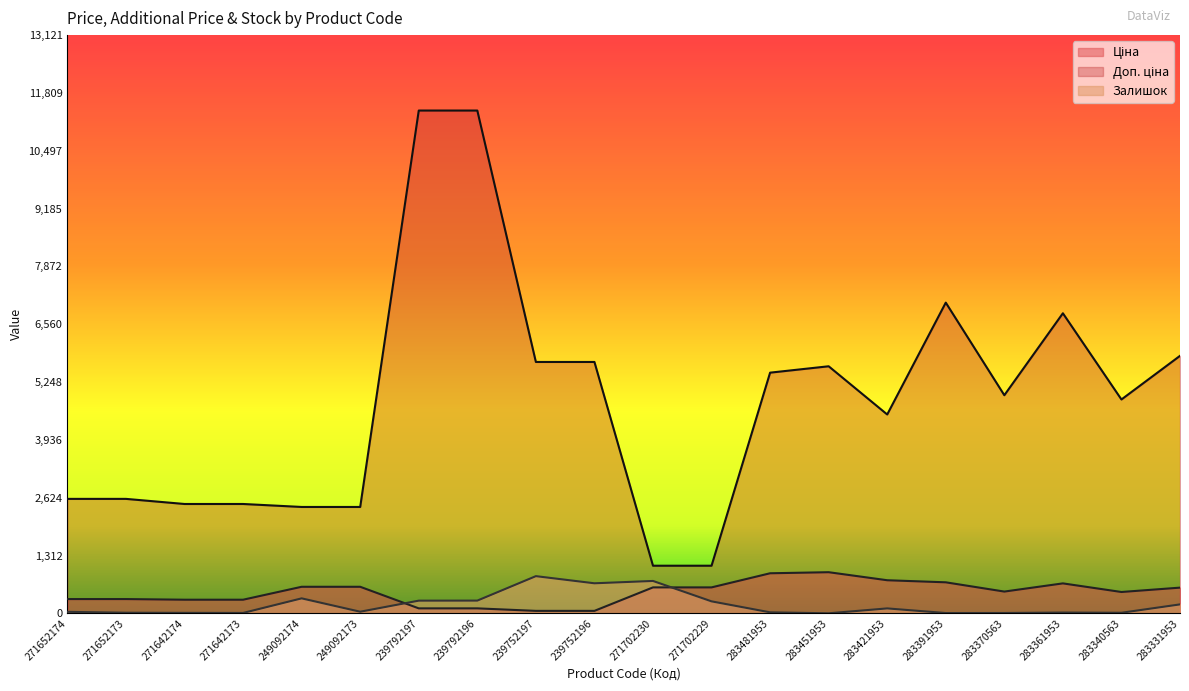

The Залишок series shows 212.7 at 249092174. True or false?

False